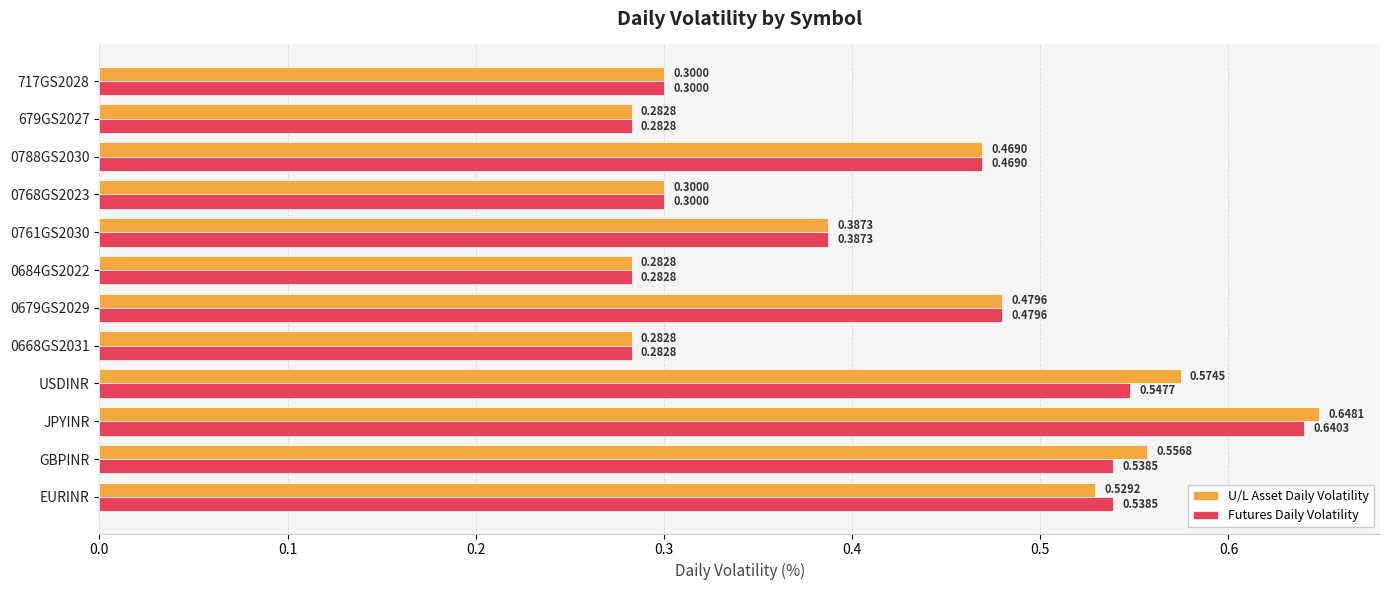

At which category is the sum across all series the highest?

JPYINR